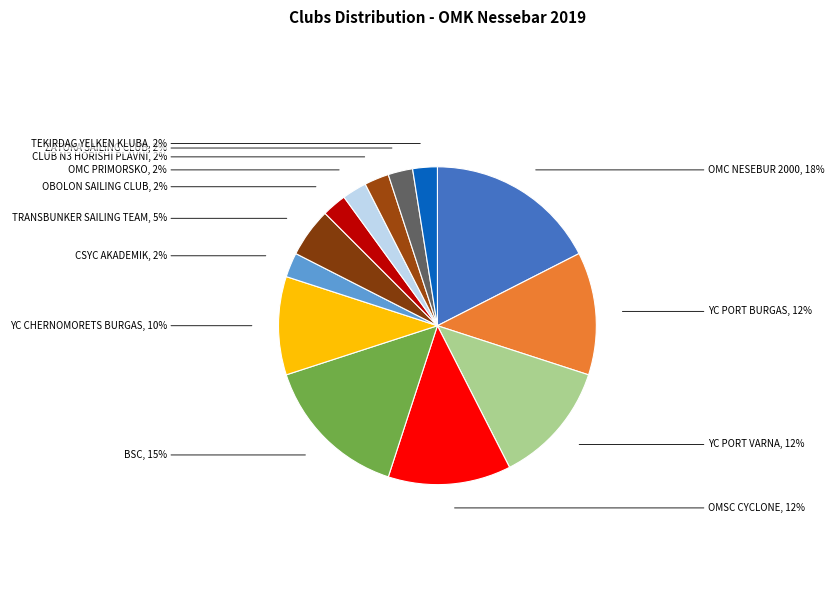

Between OMSC CYCLONE and OBOLON SAILING CLUB, which is larger?

OMSC CYCLONE